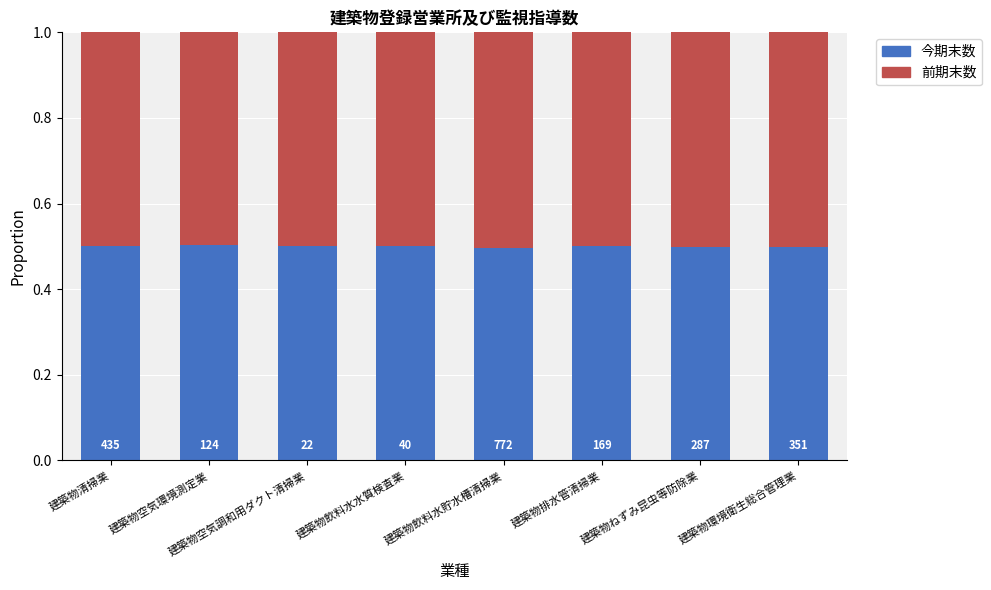

True or false: 今期末数 has a value of 0.5 at 建築物空気調和用ダクト清掃業.

True